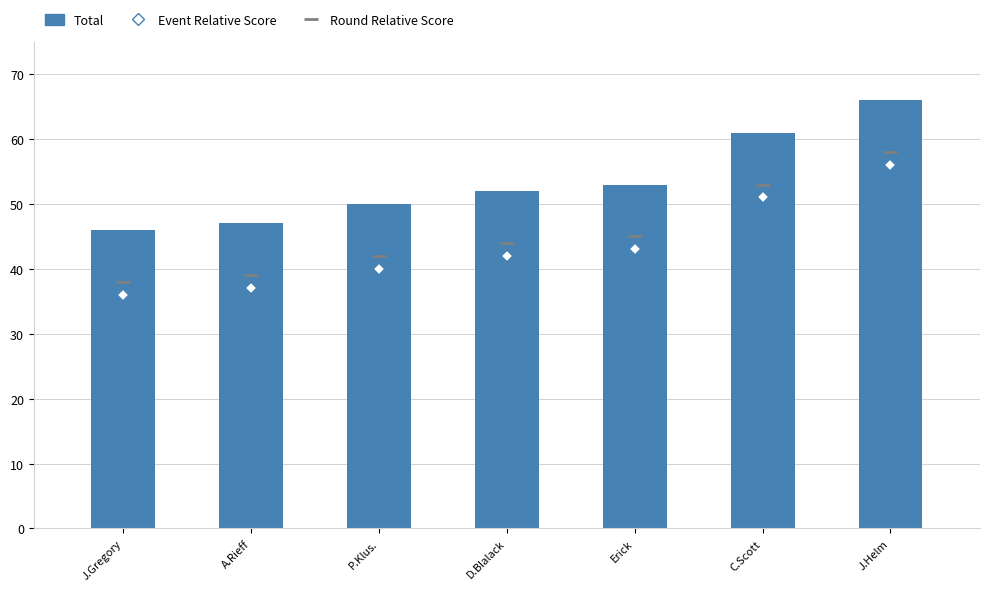

List the labels in order of value, largest first.

J.Helm, C.Scott, Erick, D.Blalack, P.Klus., A.Rieff, J.Gregory